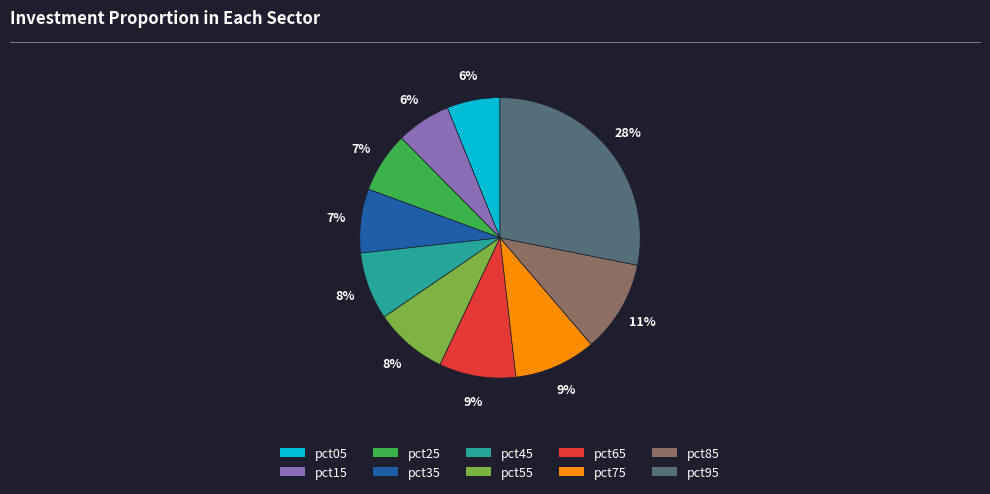

Which slice is the largest?

pct95